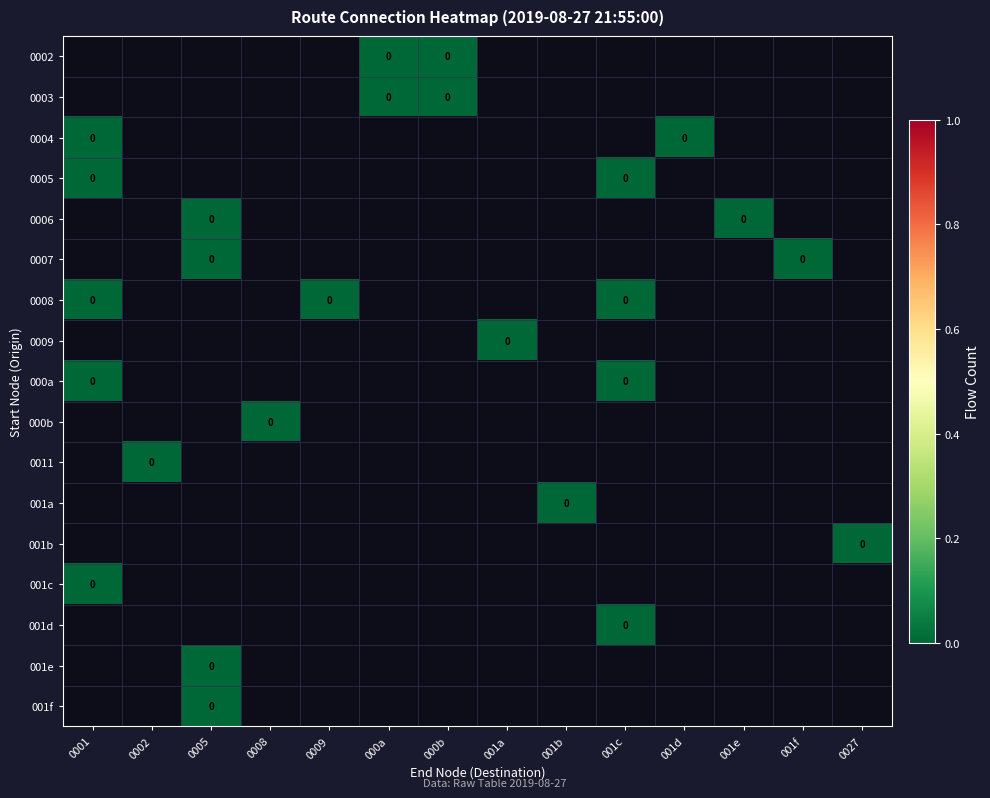

How many 001f values are between 0 and 1?

1